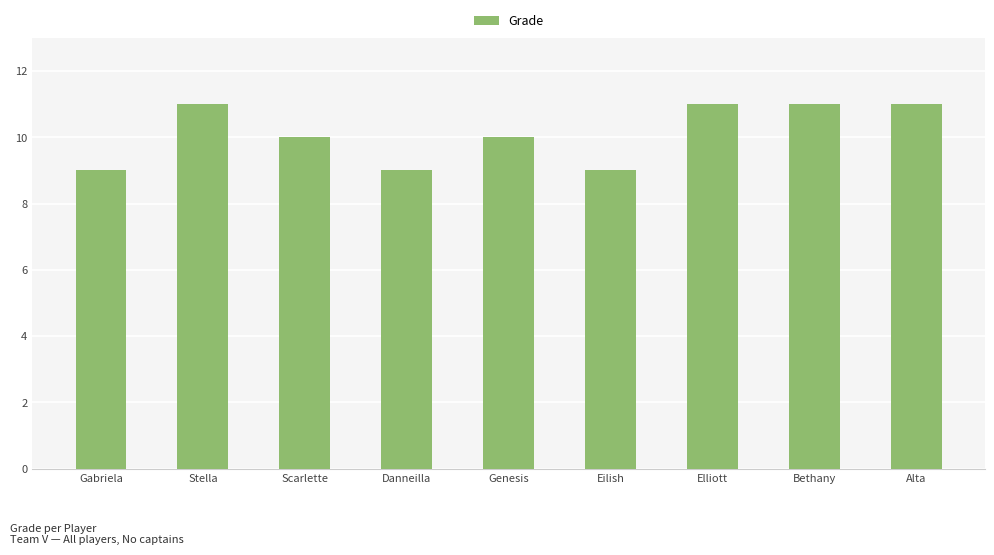

True or false: the data shows 10 at Genesis.

True